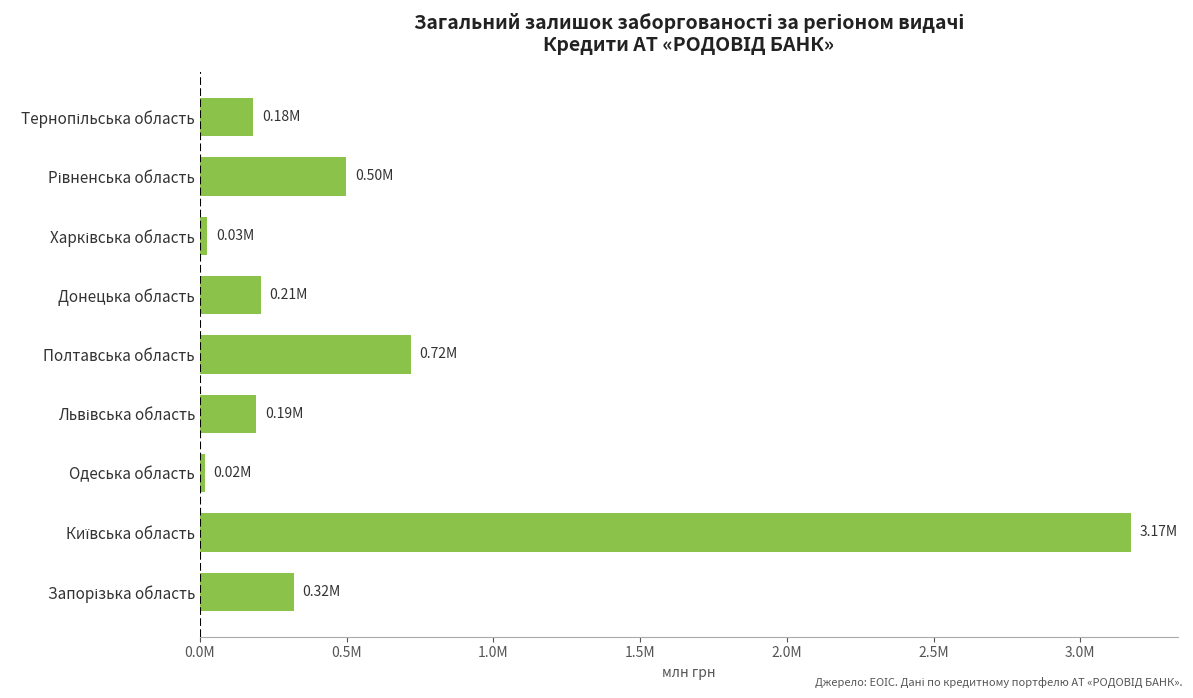

Are the bars horizontal?

Yes